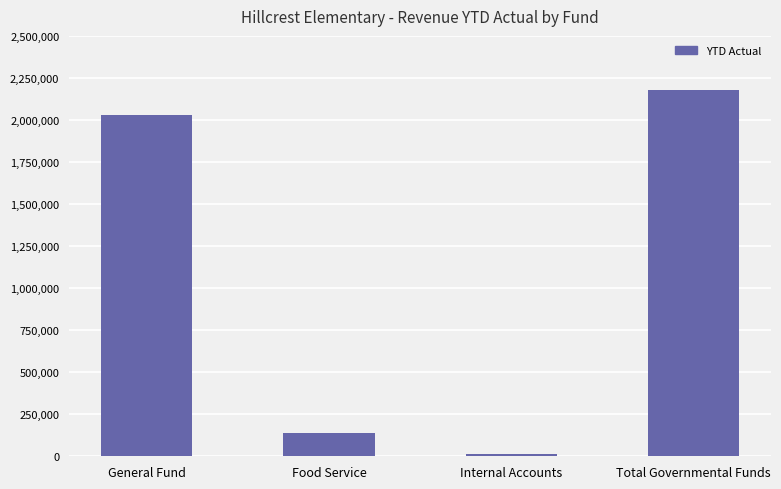

Where does the data first go above 2032263?

General Fund